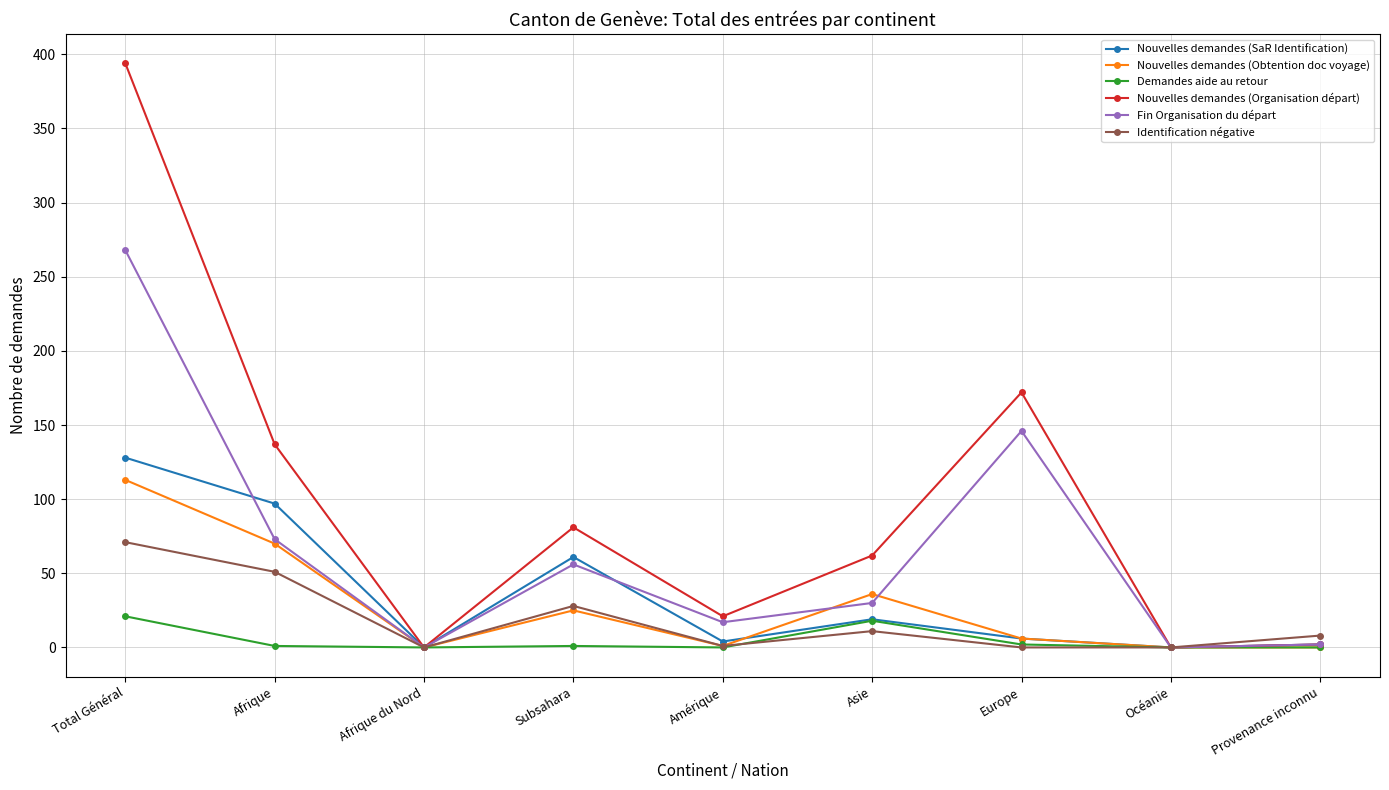

List the series in order of their peak value, highest first.

Nouvelles demandes (Organisation départ), Fin Organisation du départ, Nouvelles demandes (SaR Identification), Nouvelles demandes (Obtention doc voyage), Identification négative, Demandes aide au retour